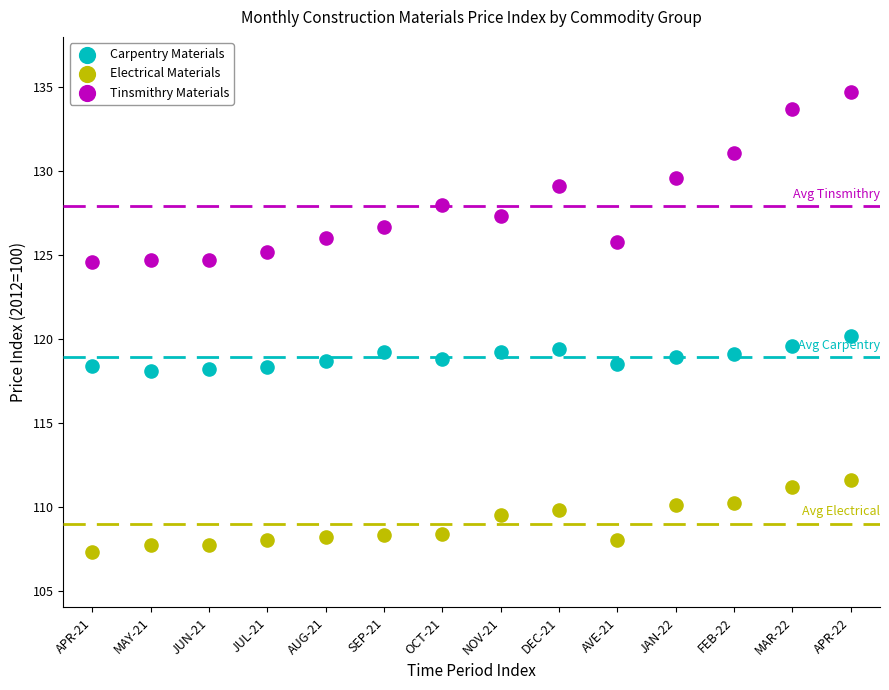

Across all series, what Y value is closest to 121?

120.2